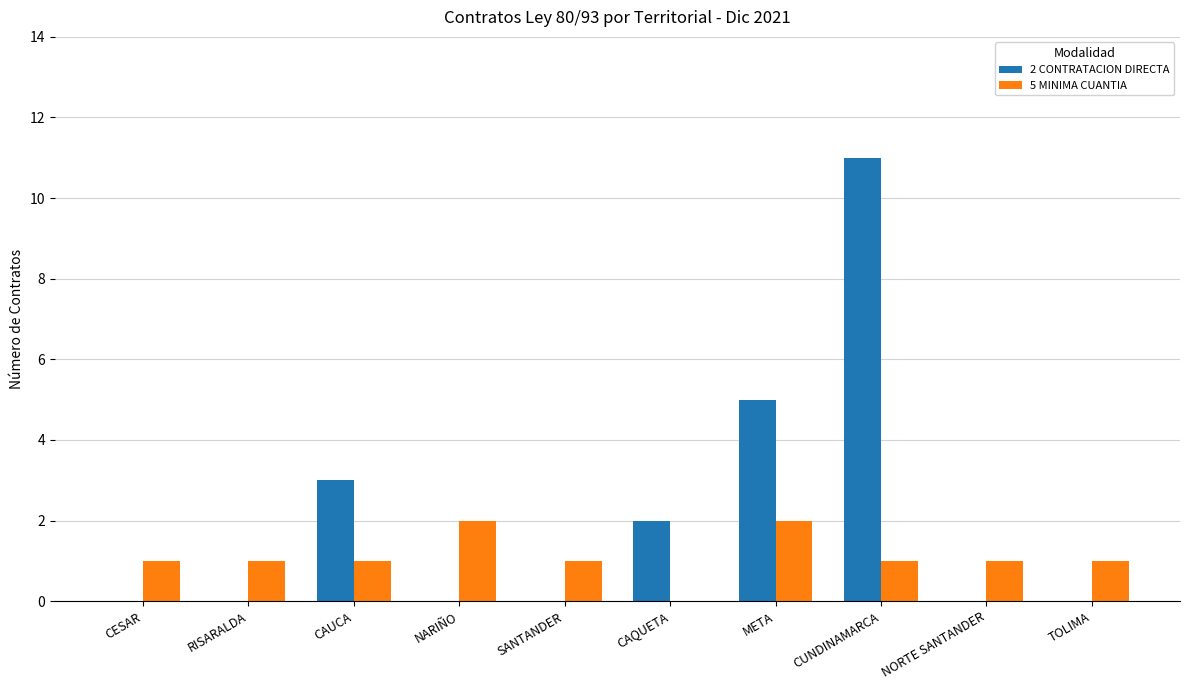

What is the approximate value of 2 CONTRATACION DIRECTA at META?

5